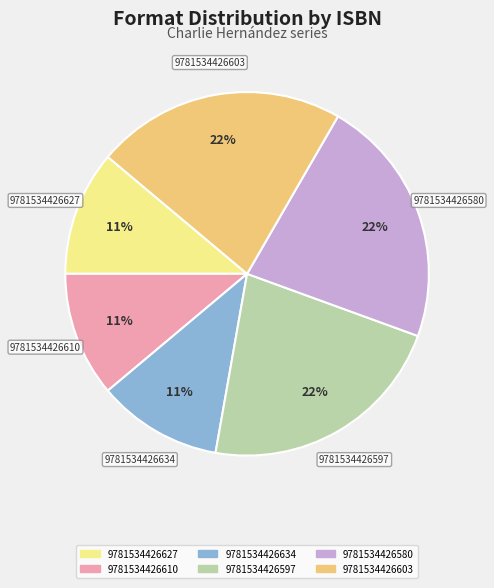

The 9781534426627 slice represents 11% of the pie. True or false?

True